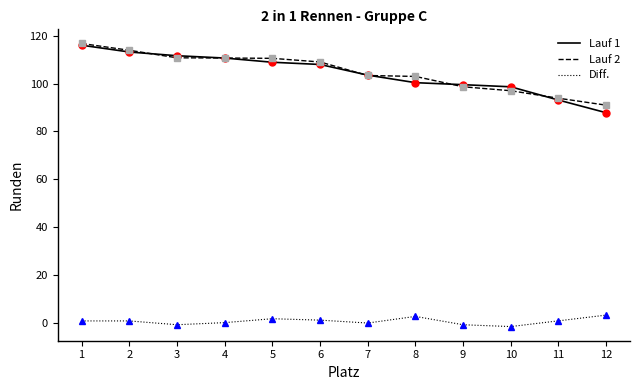

What is the greatest value displayed?

116.8